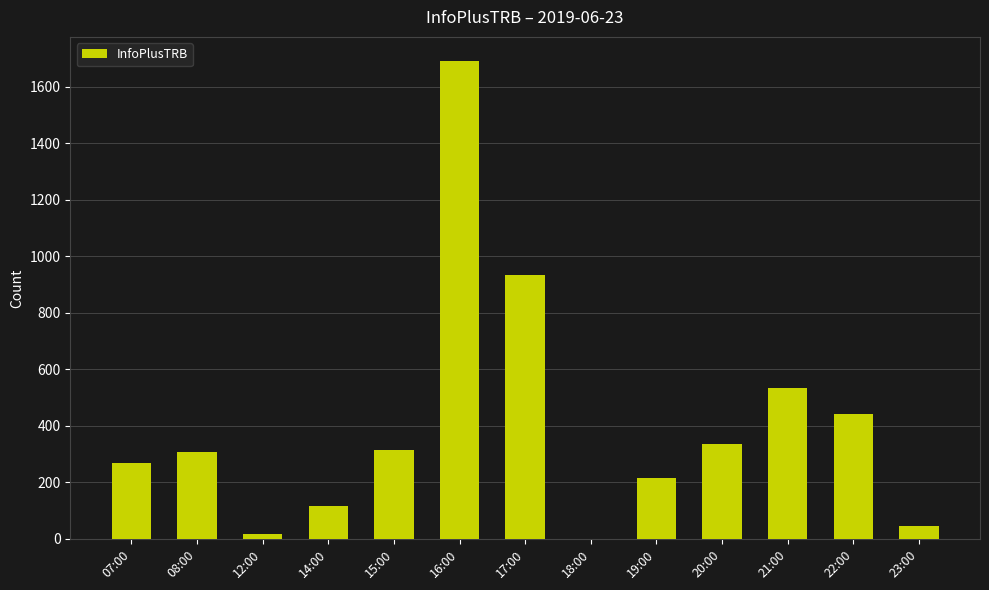

How many categories are shown in the chart?

13